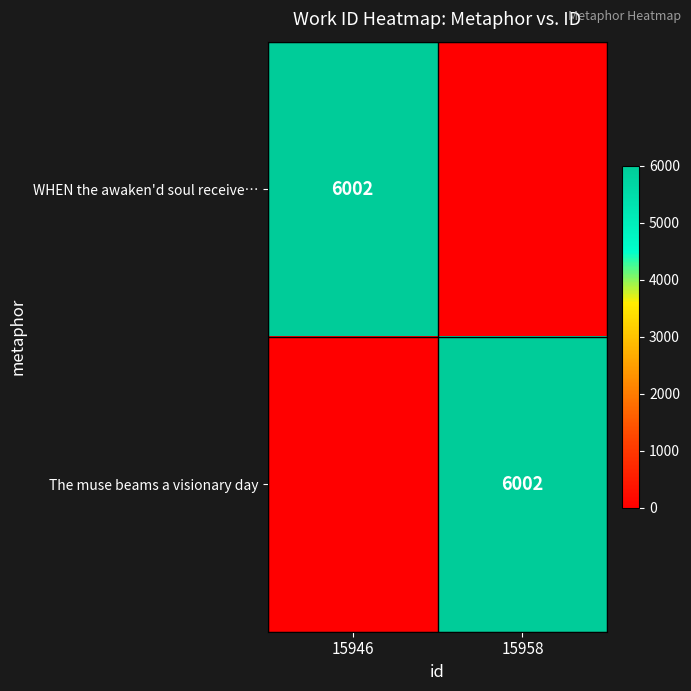

Is it true that The muse beams a visionary day equals 3418 at 15958?

False